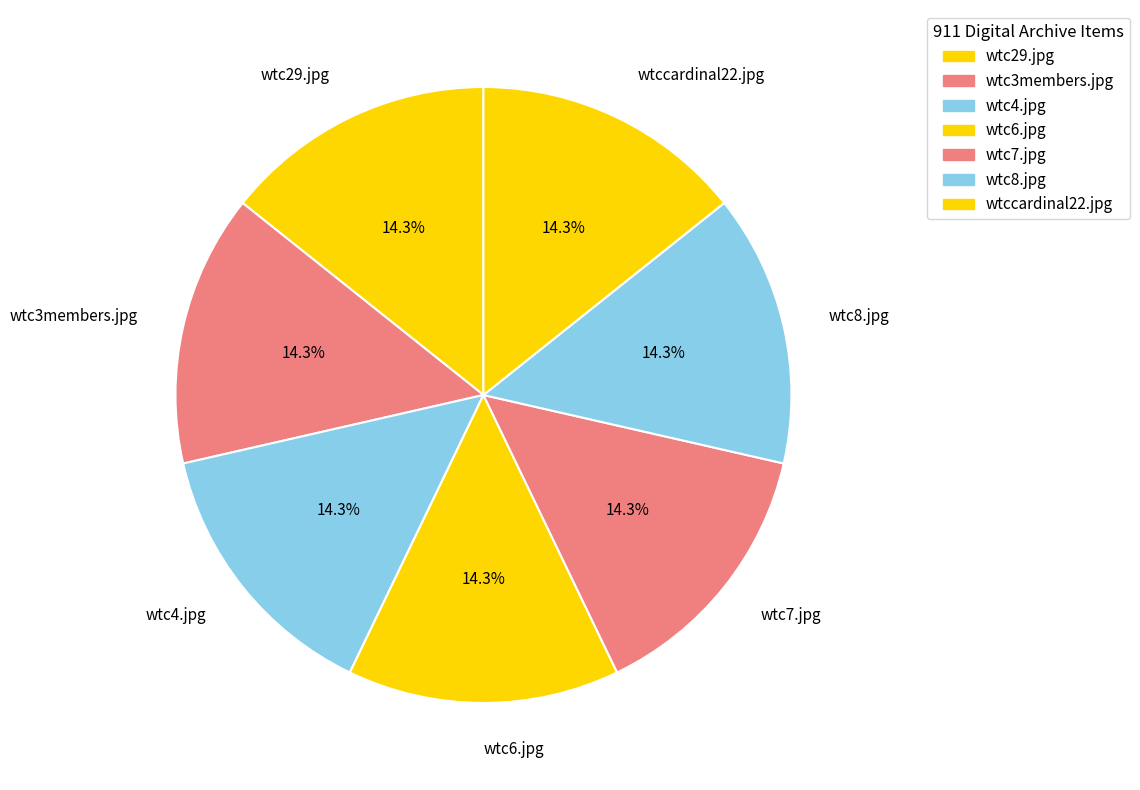

Approximately how many times larger is the value at wtc4.jpg compared to wtc7.jpg?

1.0